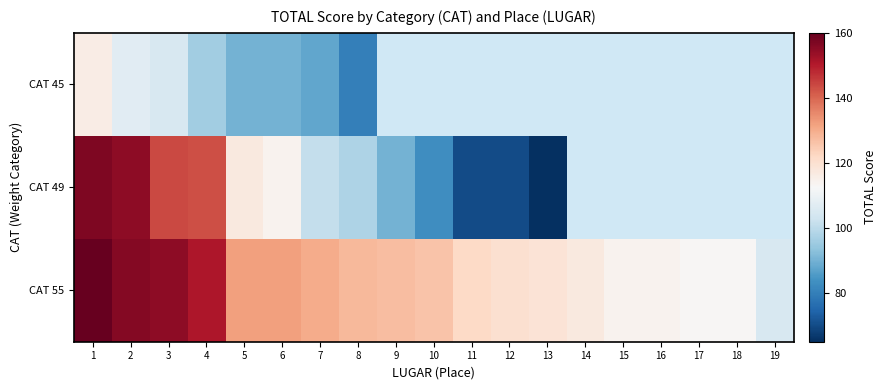

Which series has the largest total across all categories?

CAT 55